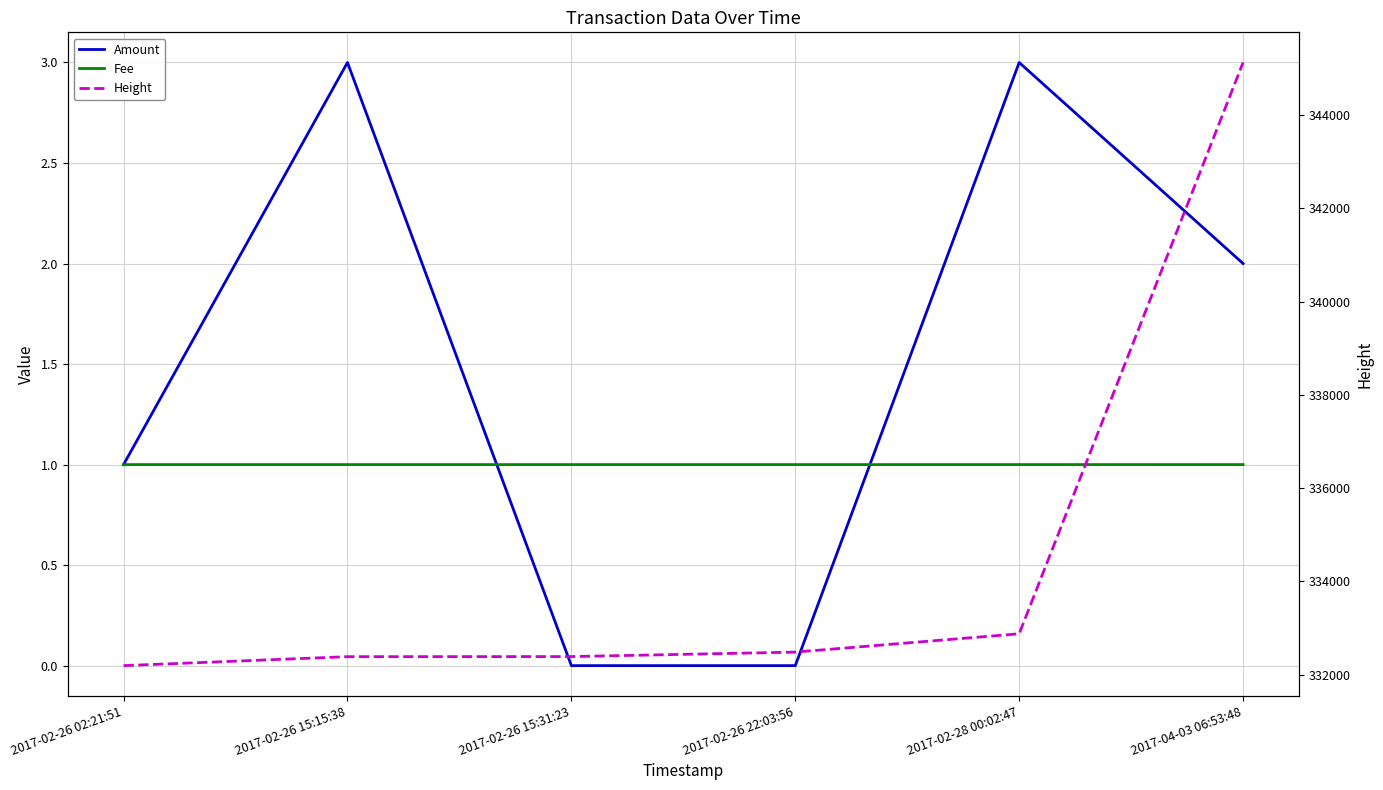

Rank the series at 2017-02-26 22:03:56 from lowest to highest value.

Amount, Fee, Height